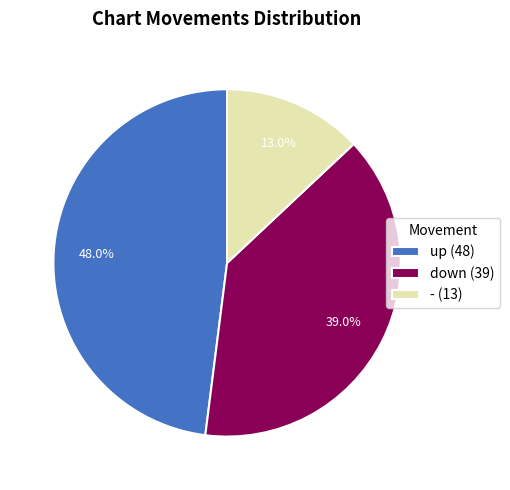

Is it true that up is 48% of the pie?

True